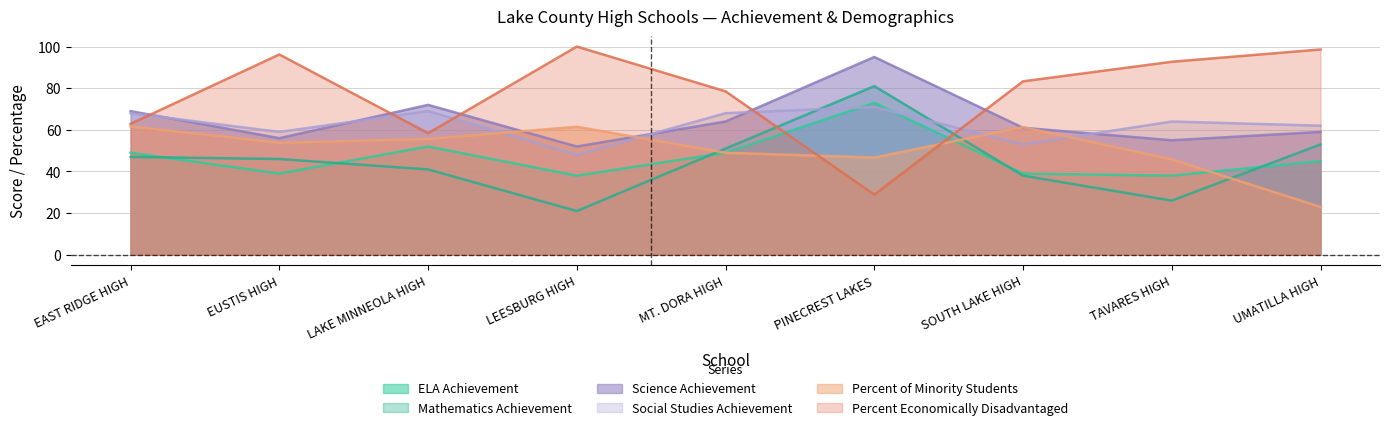

How many data points does each series have?

9